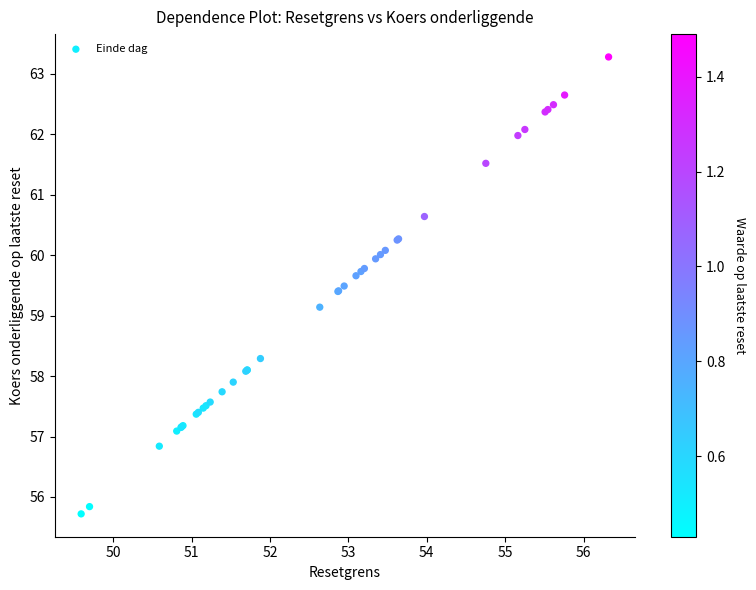

What Y value in the scatter plot is closest to 59?

59.1